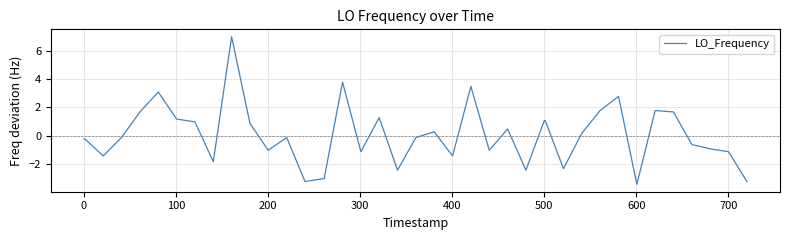

What is the smallest value displayed?

-3.4